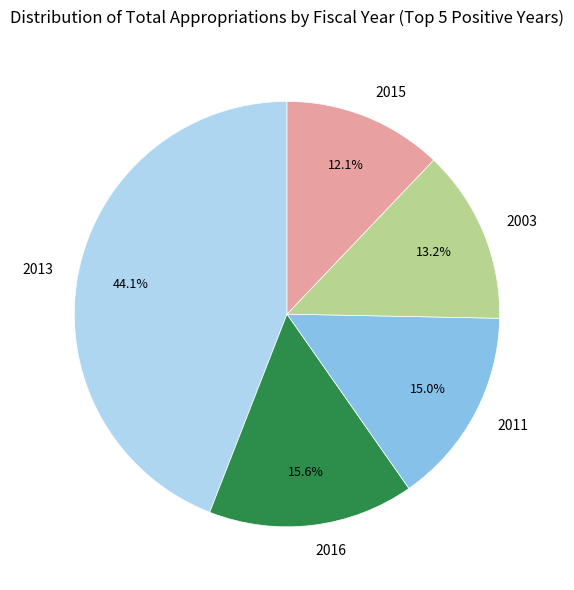

Which category has the smallest portion of the pie?

2015